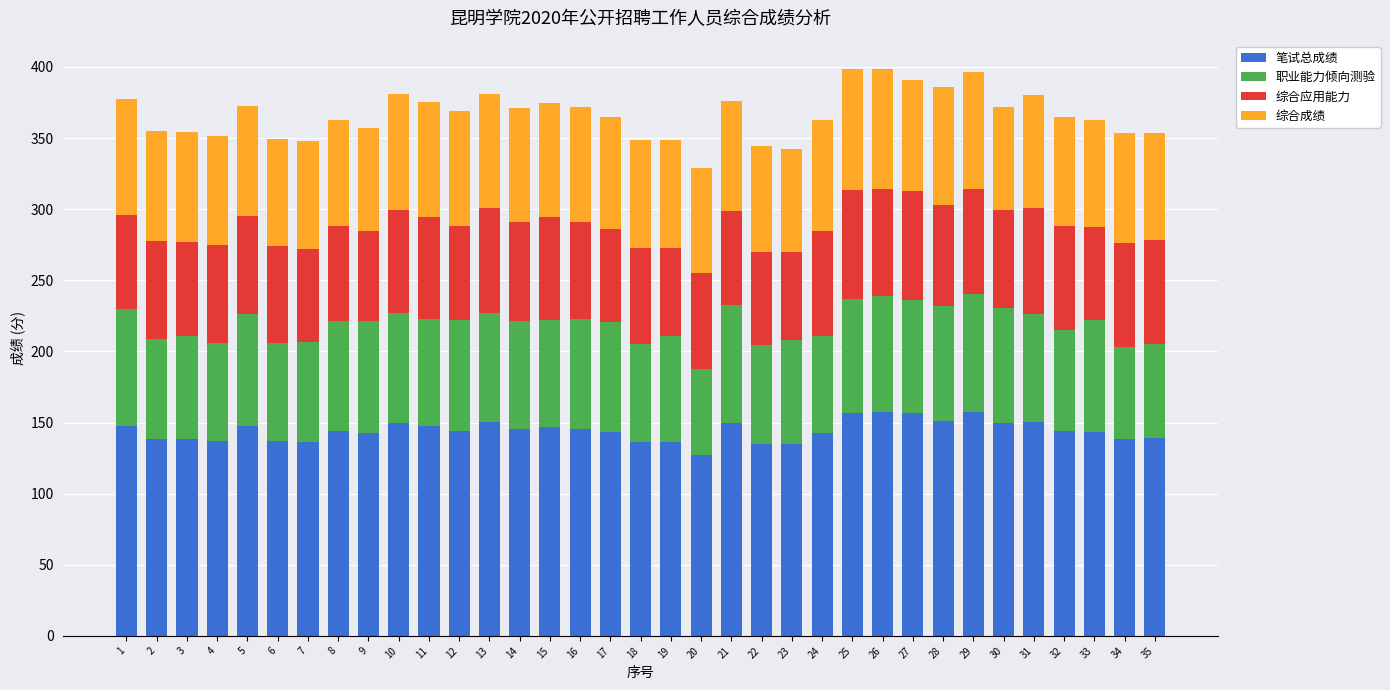

What is the minimum value for 笔试总成绩?

127.4